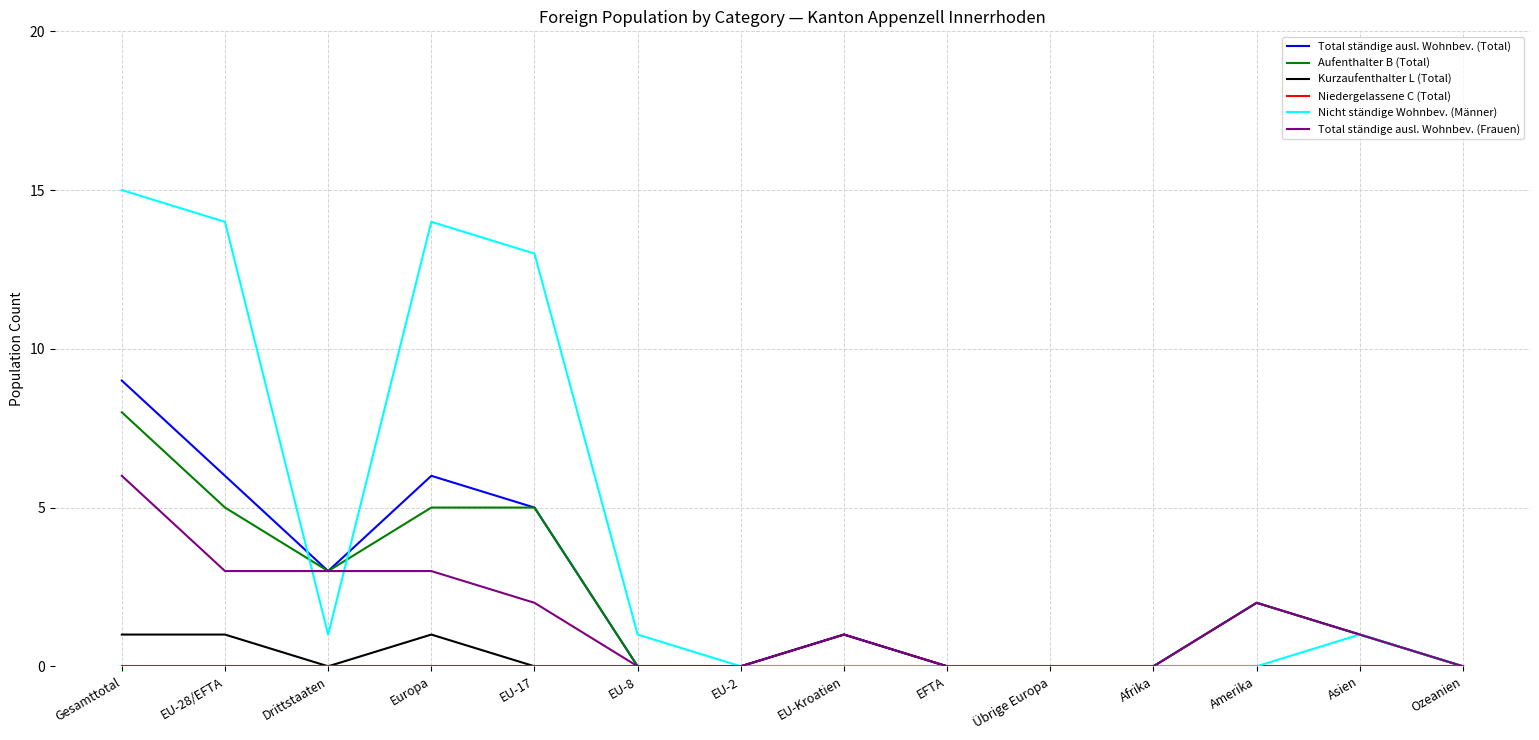

Which series has the largest range (max minus min)?

Nicht ständige Wohnbev. (Männer)